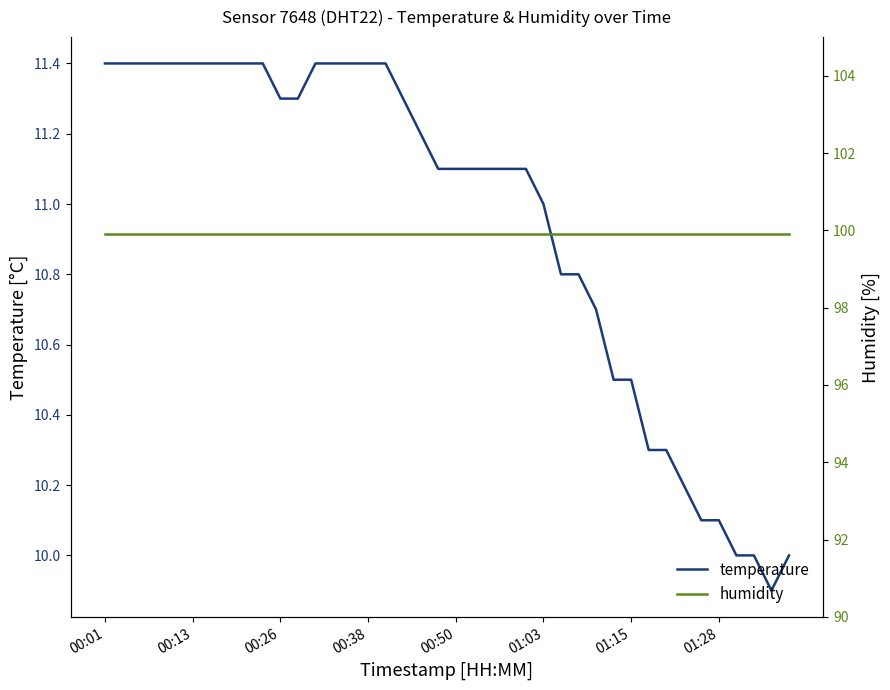

What is the maximum value shown in the chart?

99.9